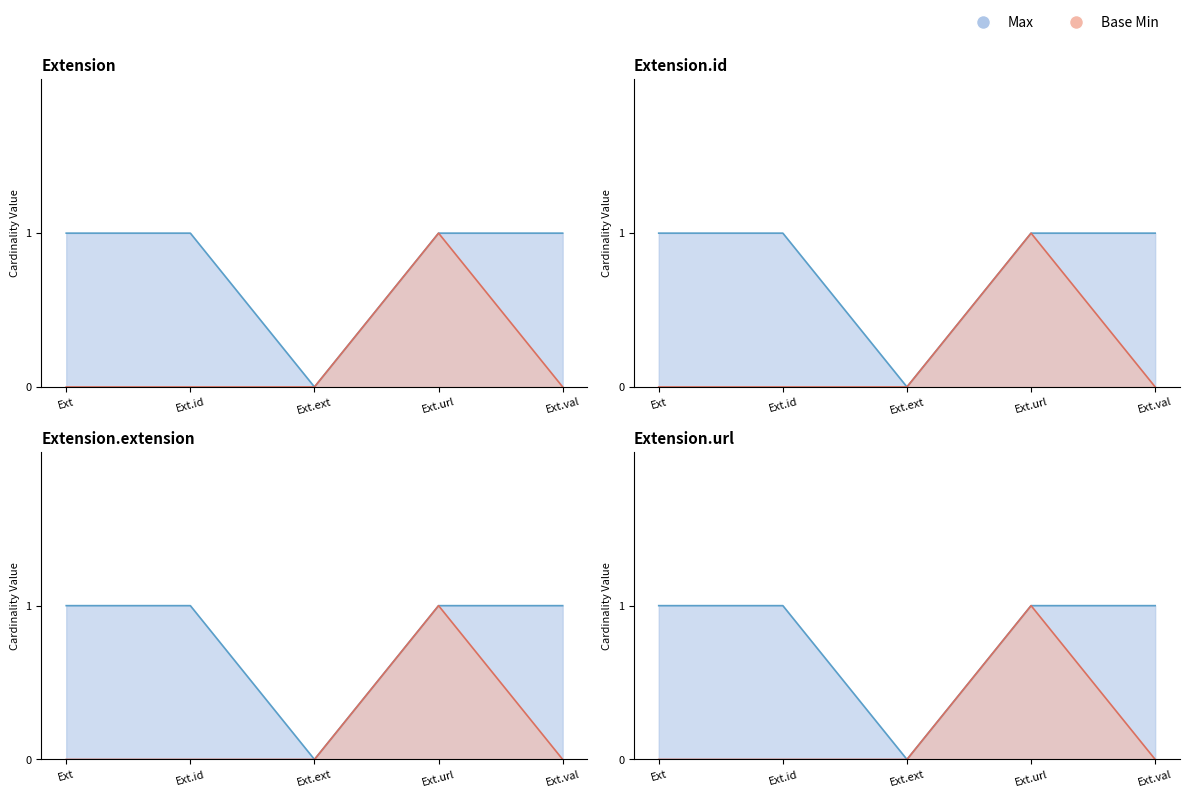

What is the total value across all series at Ext.url?

2